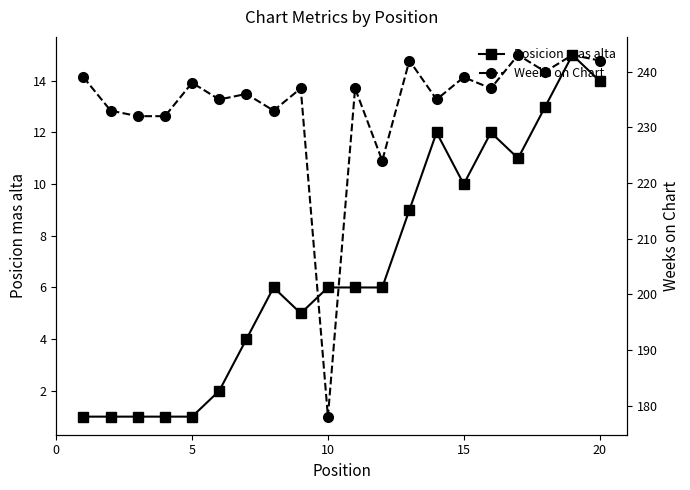

True or false: Posicion mas alta and Weeks on Chart intersect in this chart.

False